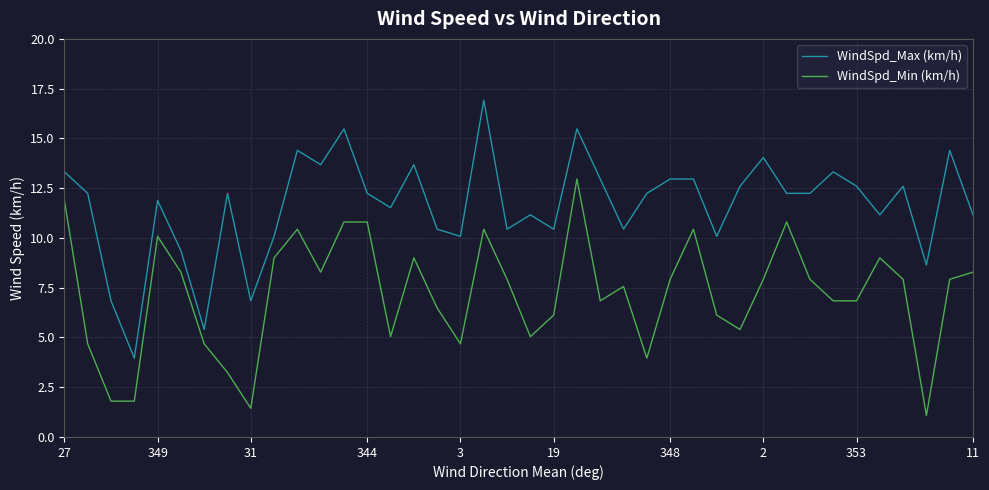

Reading right to left, extract all data points from this chart.

WindSpd_Max (km/h): 11.2	14.4	8.6	12.6	11.2	12.6	13.3	12.2	12.2	14.0	12.6	10.1	13.0	13.0	12.2	10.4	13.0	15.5	10.4	11.2	10.4	16.9	10.1	10.4	13.7	11.5	12.2	15.5	13.7	14.4	10.1	6.8	12.2	5.4	9.4	11.9	4.0	6.8	12.2	13.3
WindSpd_Min (km/h): 8.3	7.9	1.1	7.9	9.0	6.8	6.8	7.9	10.8	7.9	5.4	6.1	10.4	7.9	4.0	7.6	6.8	13.0	6.1	5.0	7.9	10.4	4.7	6.5	9.0	5.0	10.8	10.8	8.3	10.4	9.0	1.4	3.2	4.7	8.3	10.1	1.8	1.8	4.7	11.9